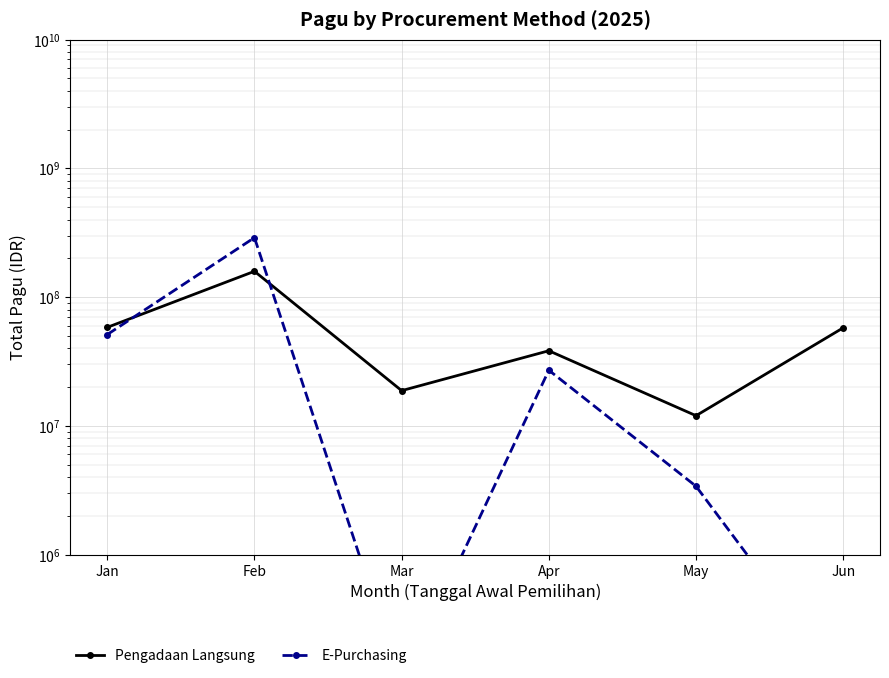

Reading left to right, what are all the values shown in this chart?

Pengadaan Langsung: 58216000	158601700	18776000	38317800	12000000	57750000
E-Purchasing: 51191500	289561700	100000	27050000	3400000	100000